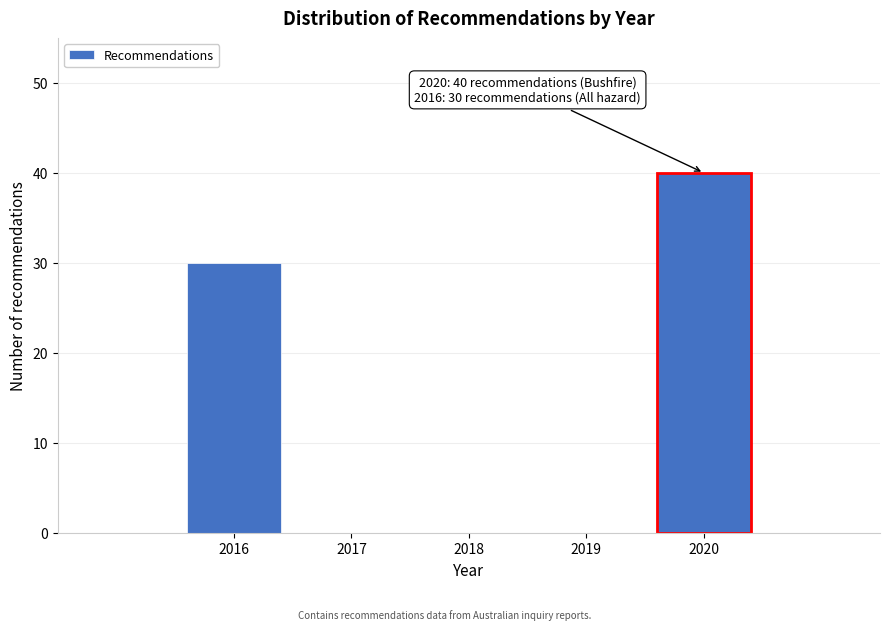

Reading left to right, extract all data points from this chart.

2016=30	2017=0	2018=0	2019=0	2020=40